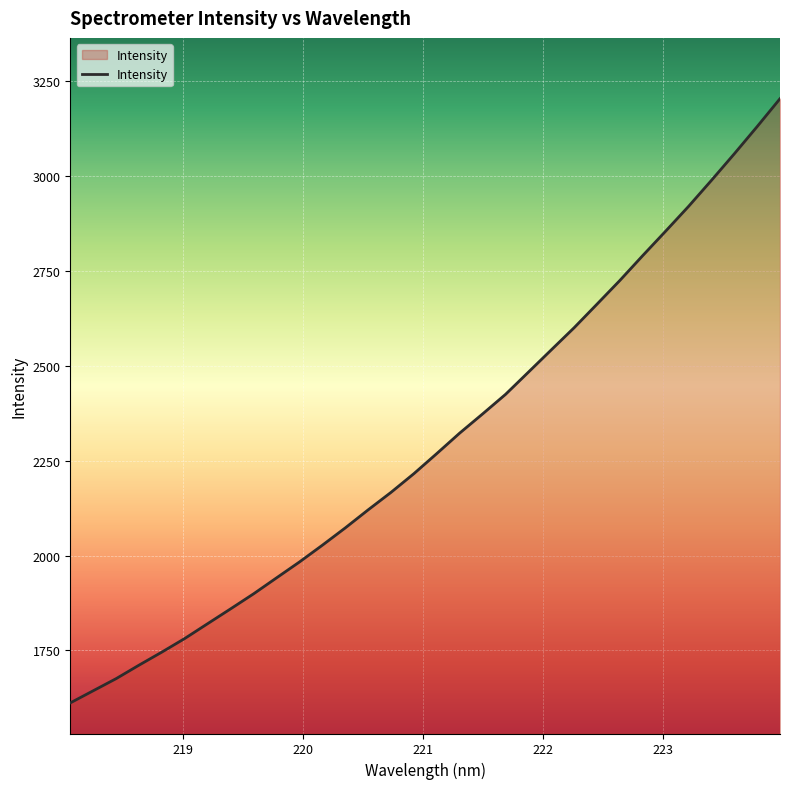

What is the difference between the maximum and minimum values?

1591.9